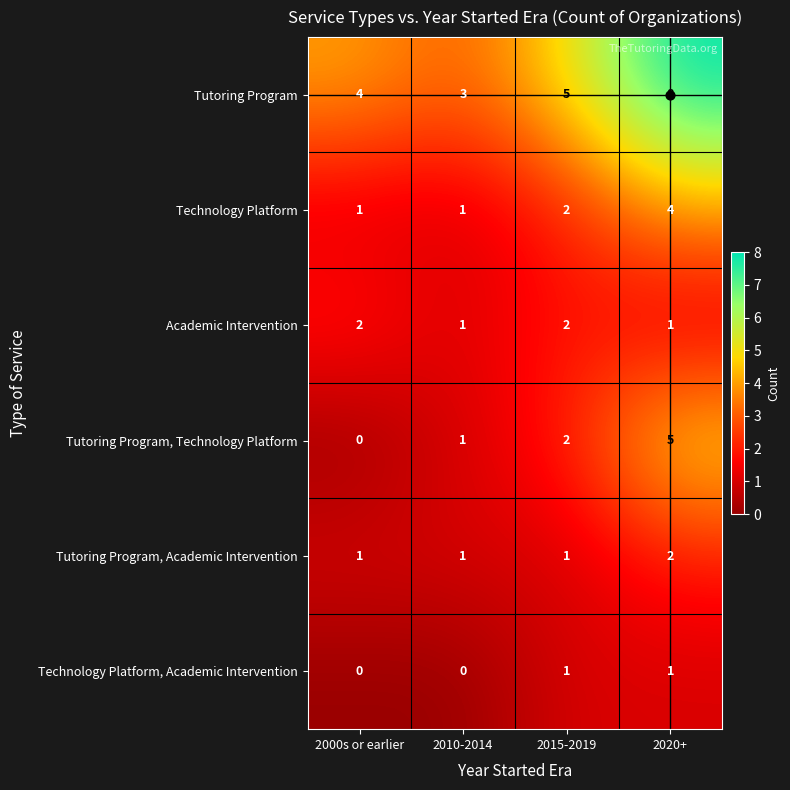

What is the sum of all Tutoring Program, Technology Platform values?

8